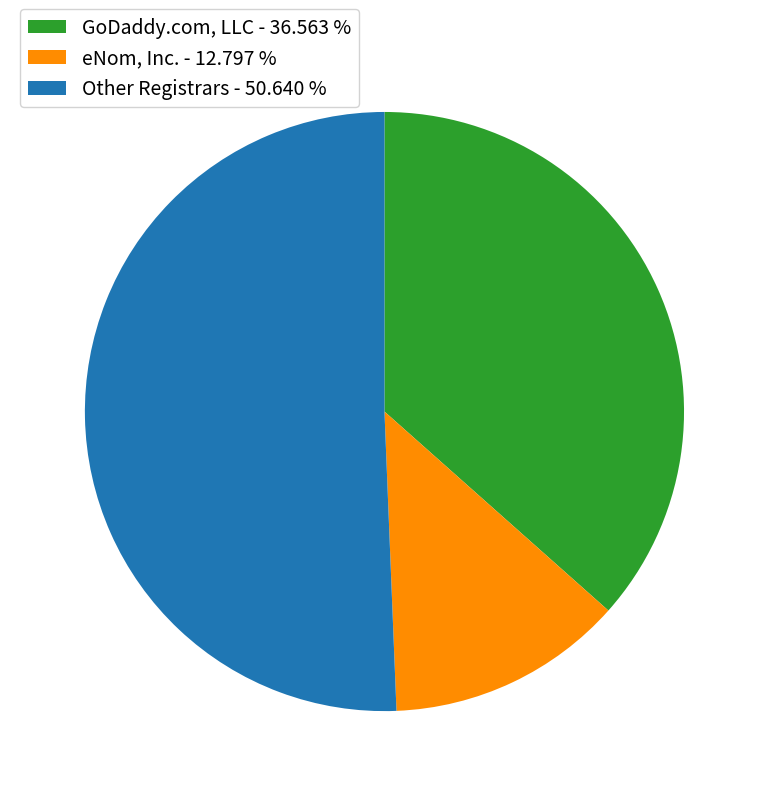

How many slices are in this pie chart?

3